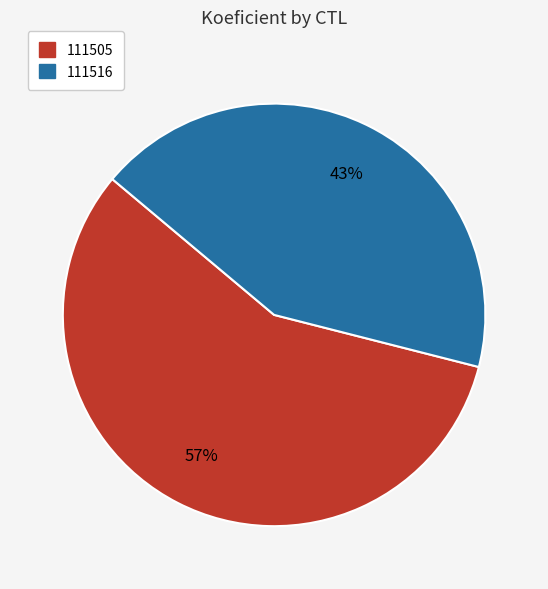

What percentage is the 111505 slice, to the nearest percent?

57%